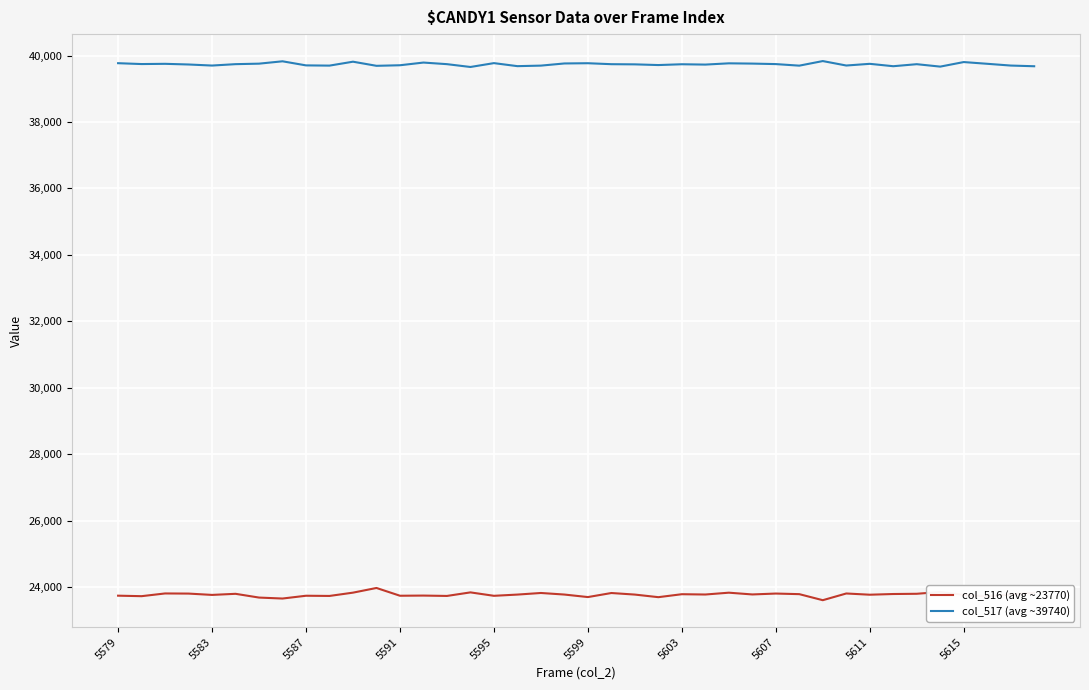

Which series has the largest total across all categories?

col_517 (avg ~39740)